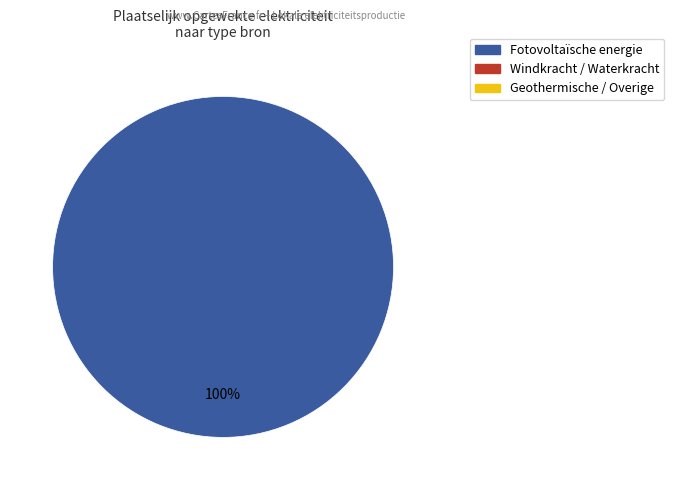

Is there a majority slice in this chart?

Yes